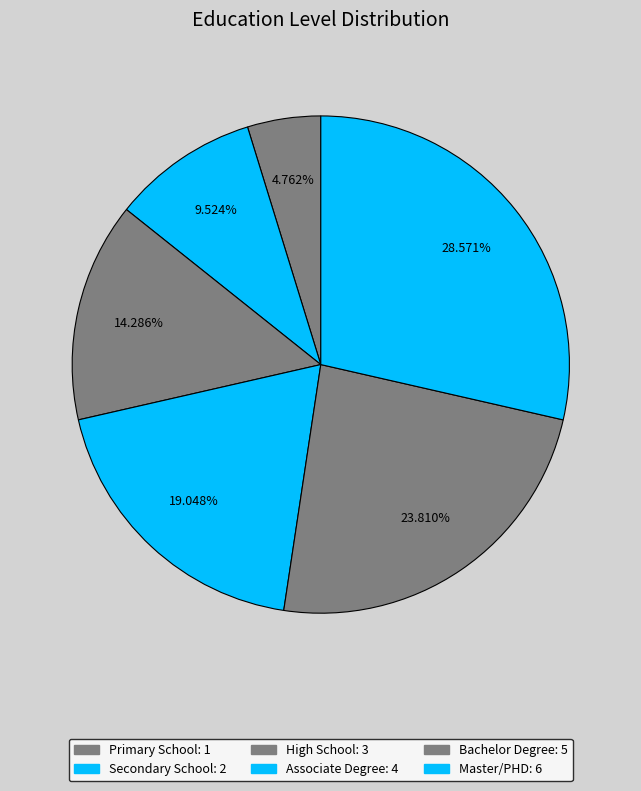

How many segments does this pie chart have?

6